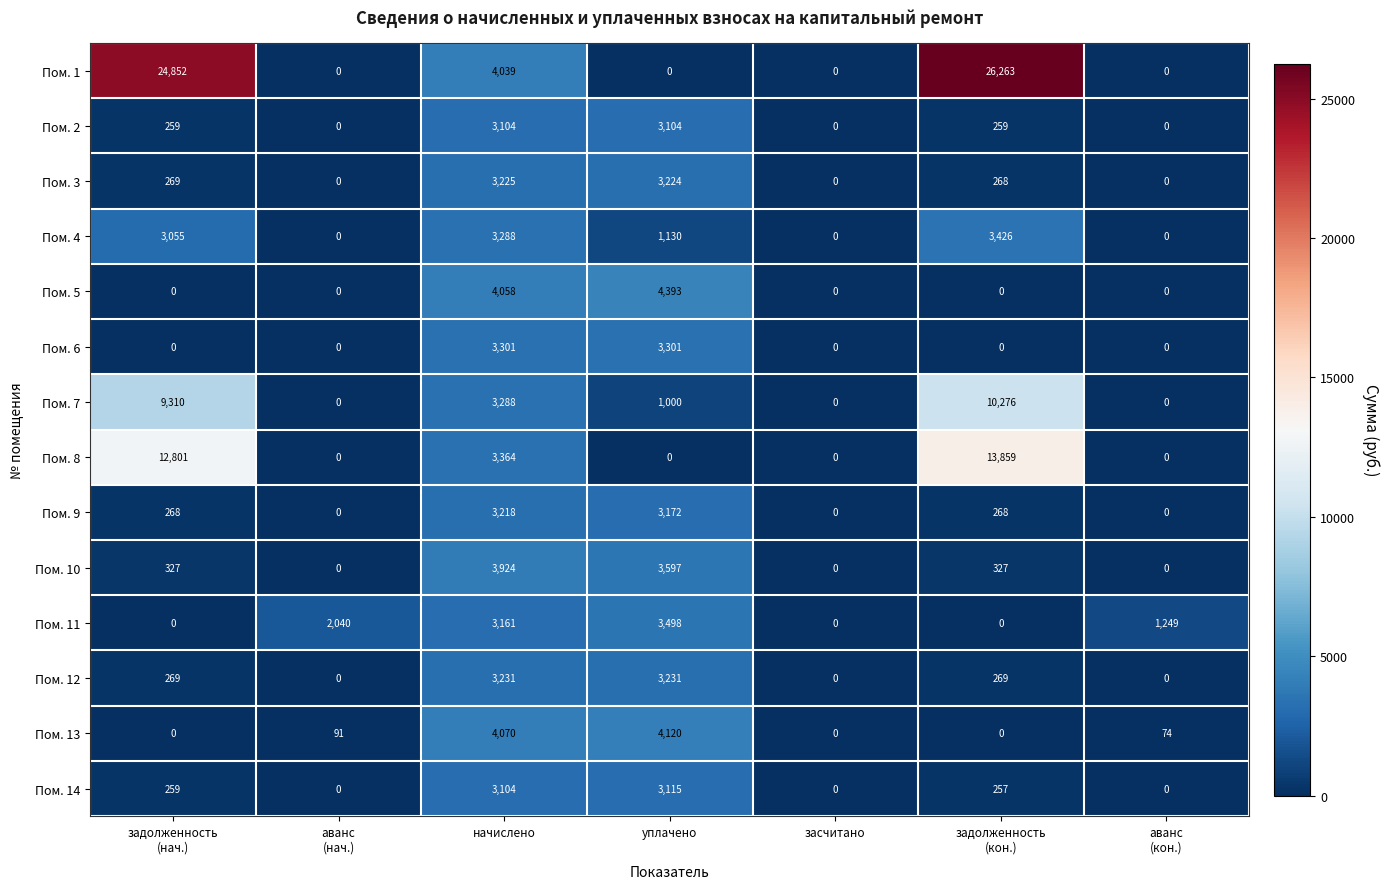

What is the average value of the Пом. 13 series?

1194